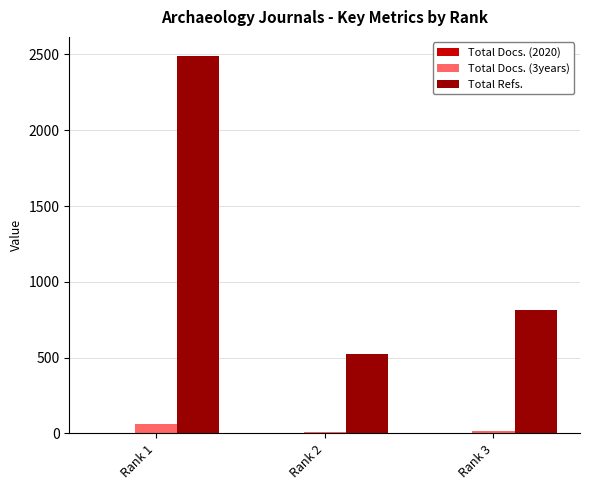

How many data points does each series have?

3